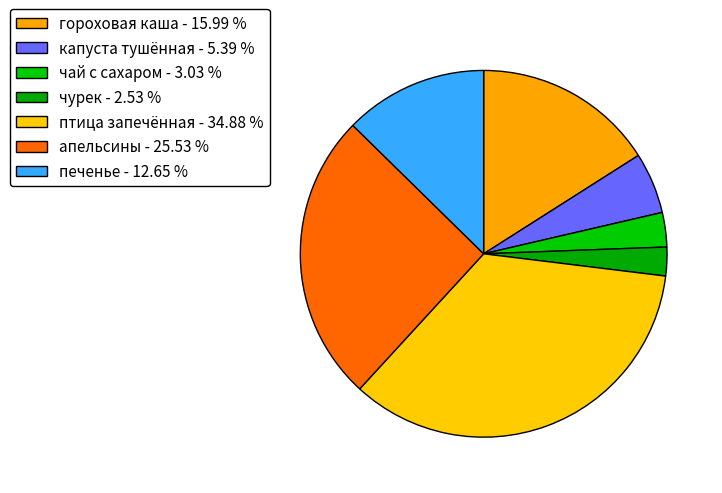

How many slices are in this pie chart?

7